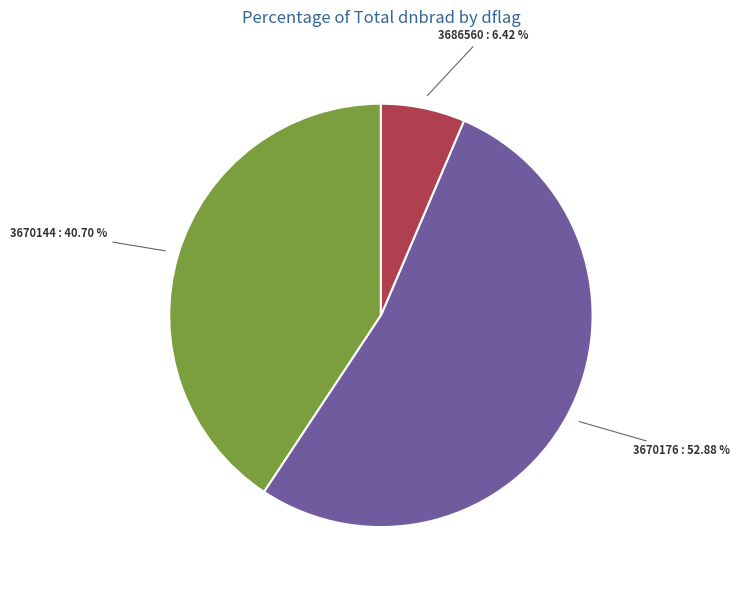

Is there a majority slice in this chart?

Yes